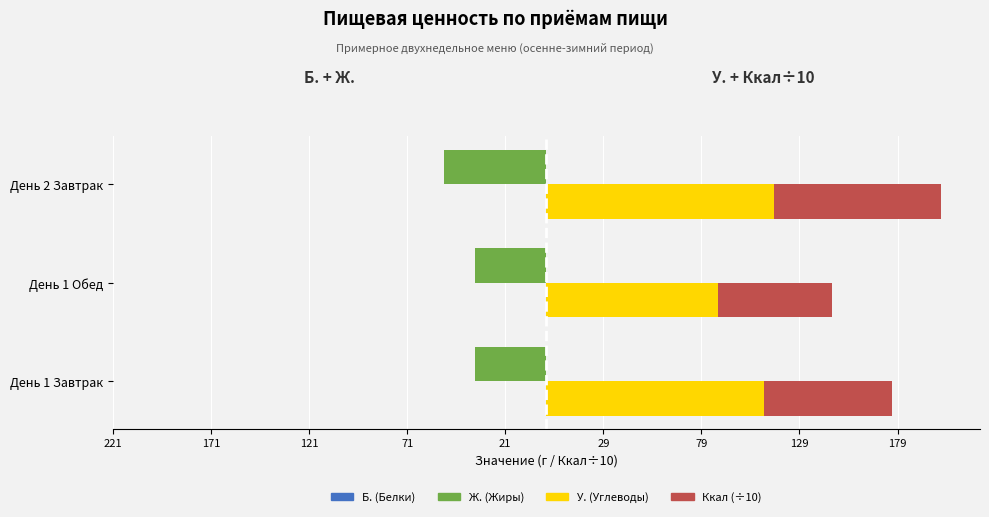

True or false: Ккал (÷10) has a value of 83.3 at День 1 Обед.

False